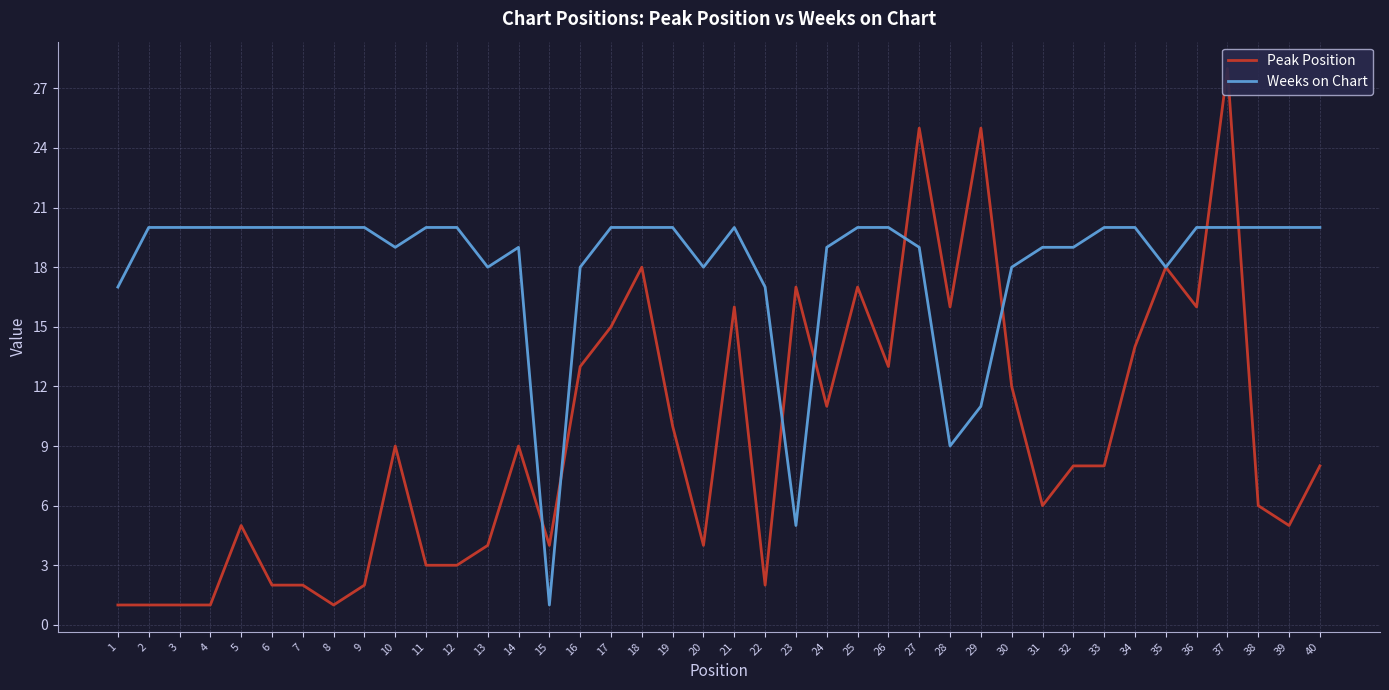

How many lines are shown in the chart?

2